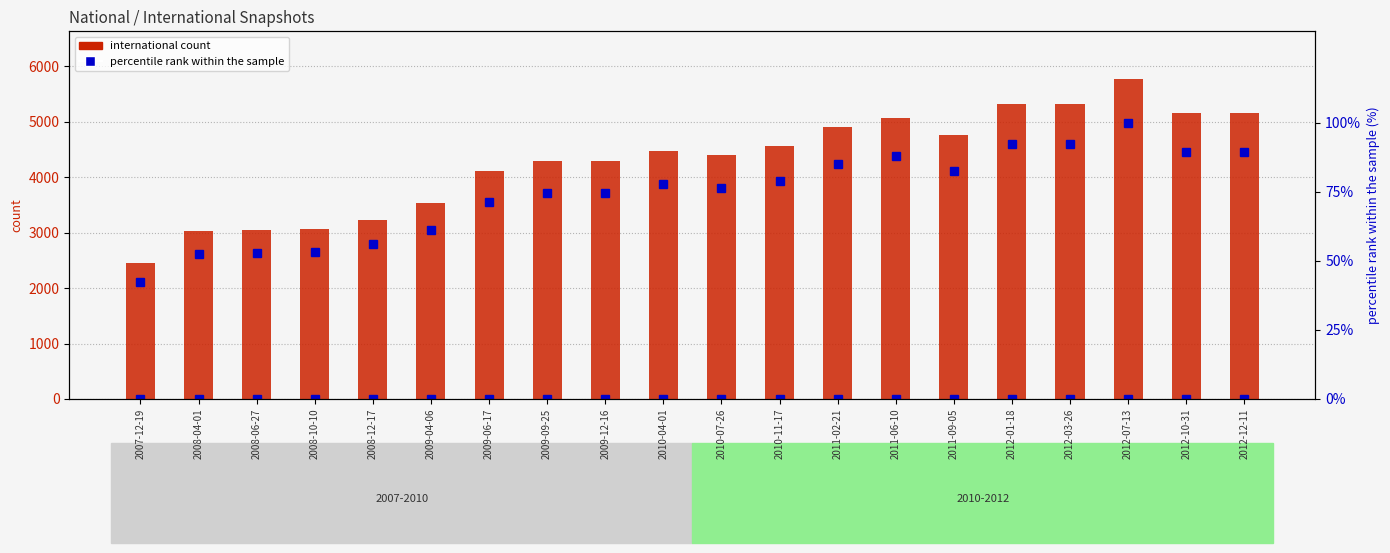

What is the difference between the second highest and minimum values in the percentile rank within the sample series?

49.9